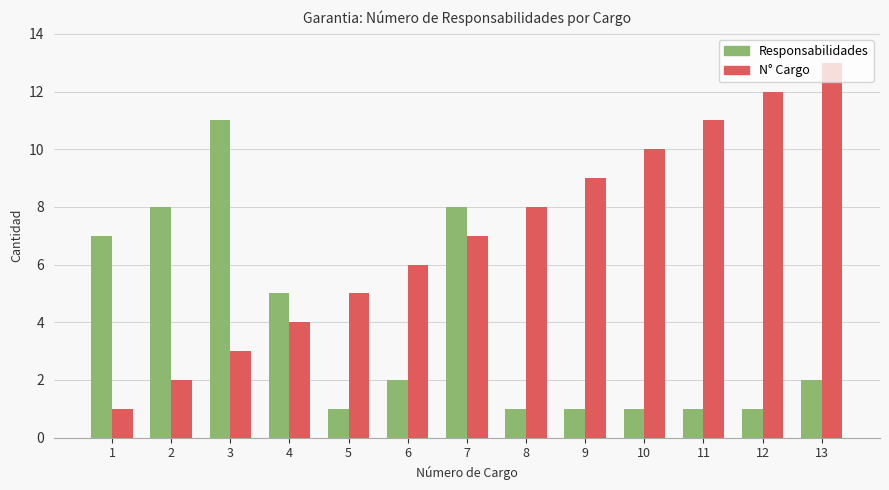

At which label is N° Cargo closest to 7?

7